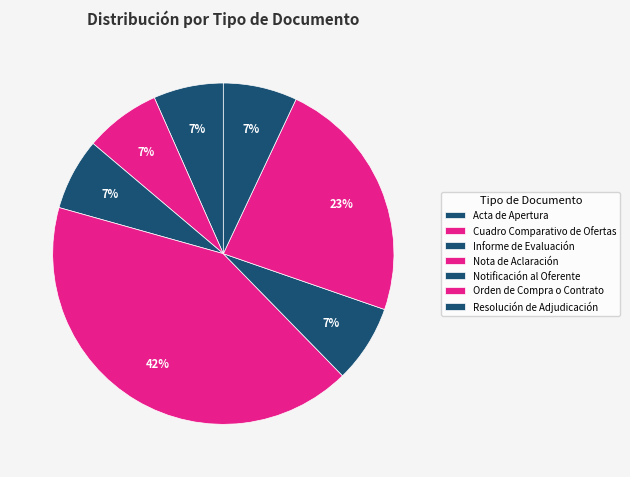

The Notificación al Oferente slice represents 1% of the pie. True or false?

False